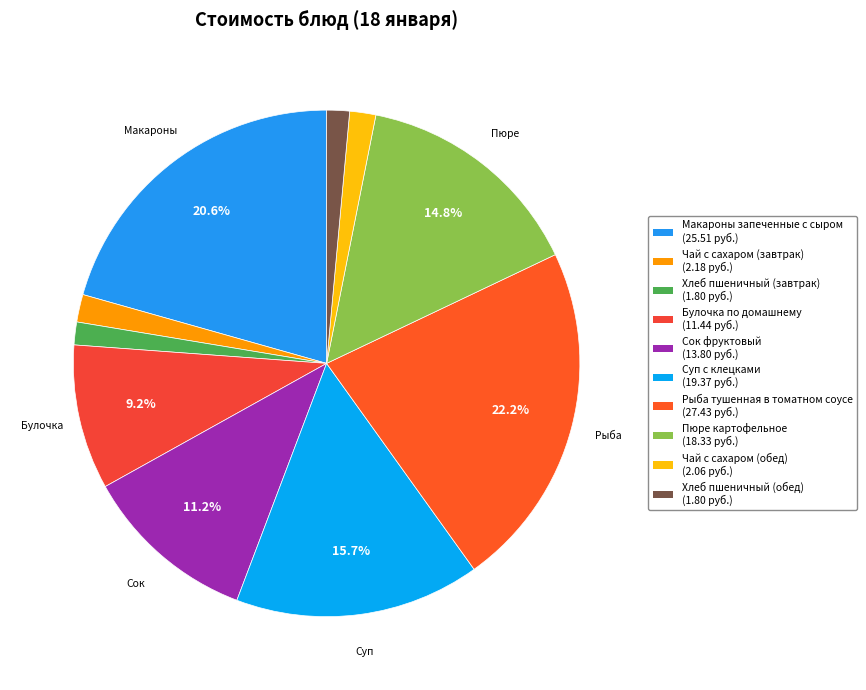

Approximately how many times larger is the value at Макароны запеченные с сыром compared to Чай с сахаром (обед)?

12.4